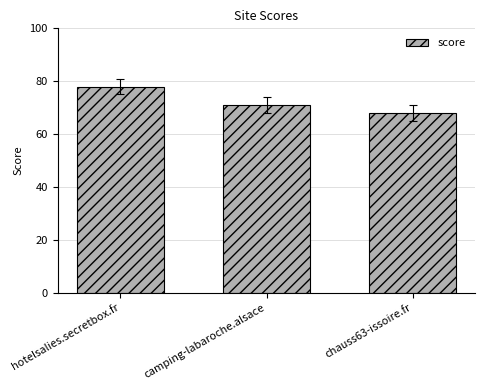

What position from the left is hotelsalies.secretbox.fr?

1